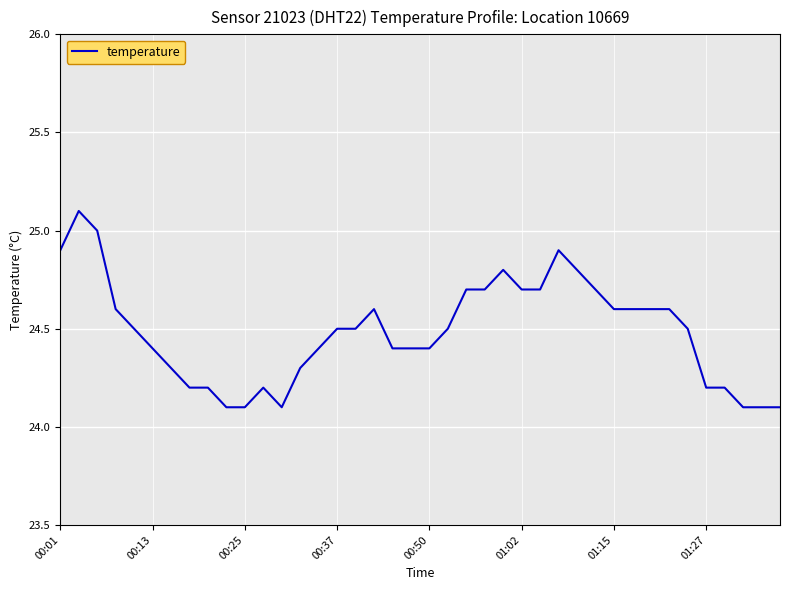

What is the greatest value displayed?

25.1